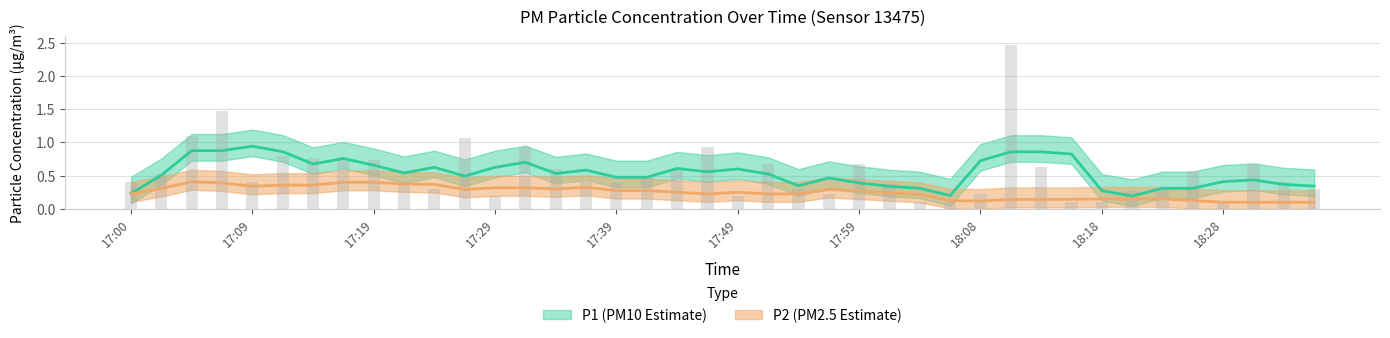

List the labels in order of value, largest first.

18:11, 17:07, 17:05, 17:27, 17:32, 17:46, 17:12, 17:14, 17:17, 17:19, 17:51, 17:59, 18:30, 18:13, 17:34, 17:44, 18:26, 17:02, 17:41, 17:00, 17:09, 17:22, 17:37, 17:39, 18:33, 18:01, 17:24, 17:54, 18:23, 18:36, 18:21, 18:08, 17:56, 17:29, 17:49, 18:04, 18:06, 18:16, 18:18, 18:28